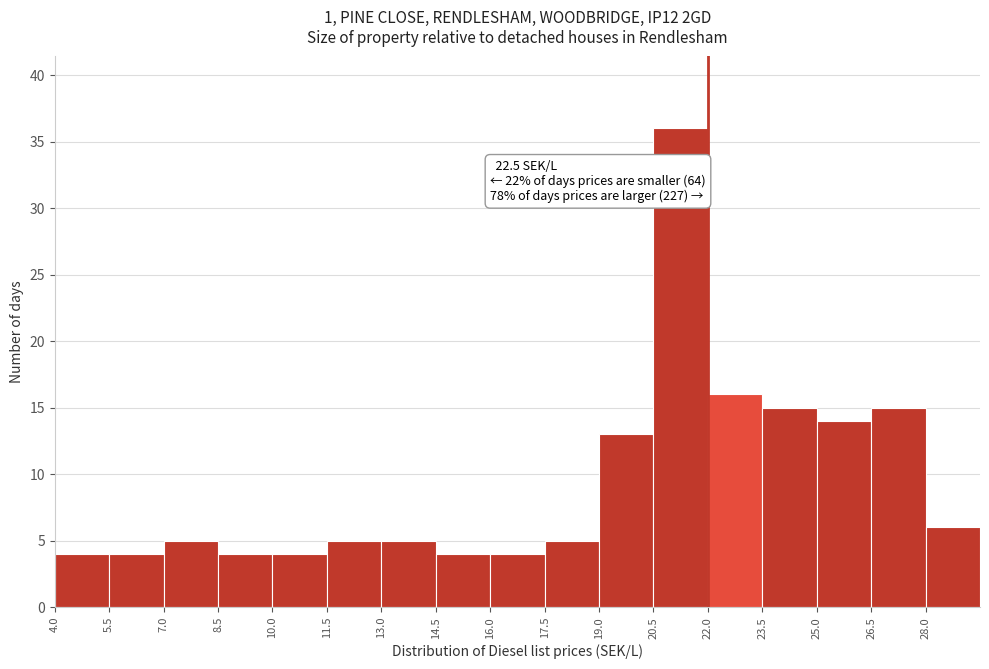

Which range on the x-axis has the tallest bar?

20.5 to 22.0